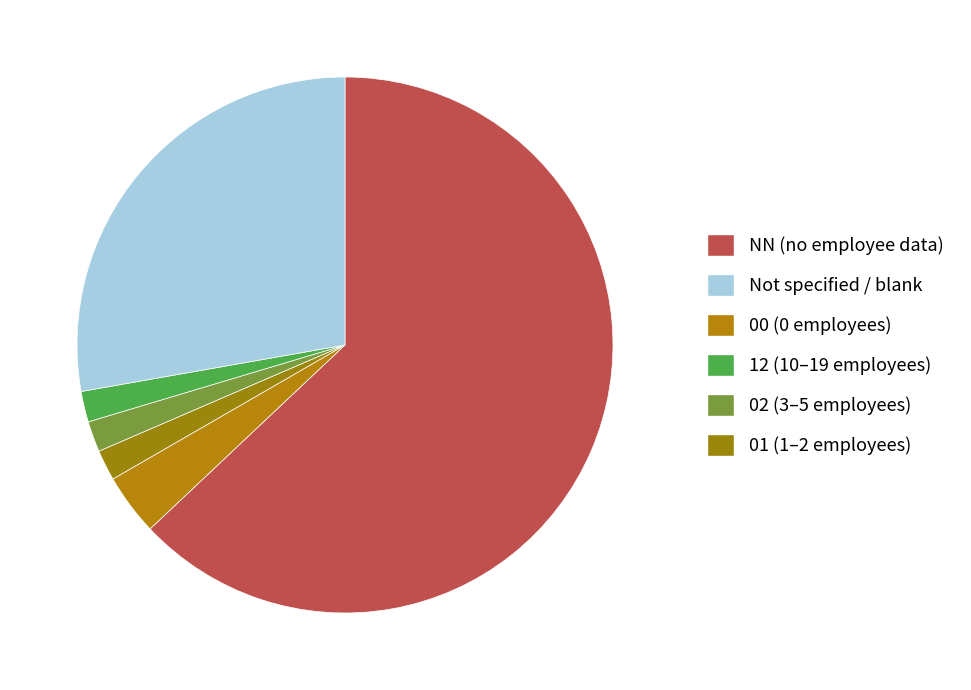

How many slices are in this pie chart?

6